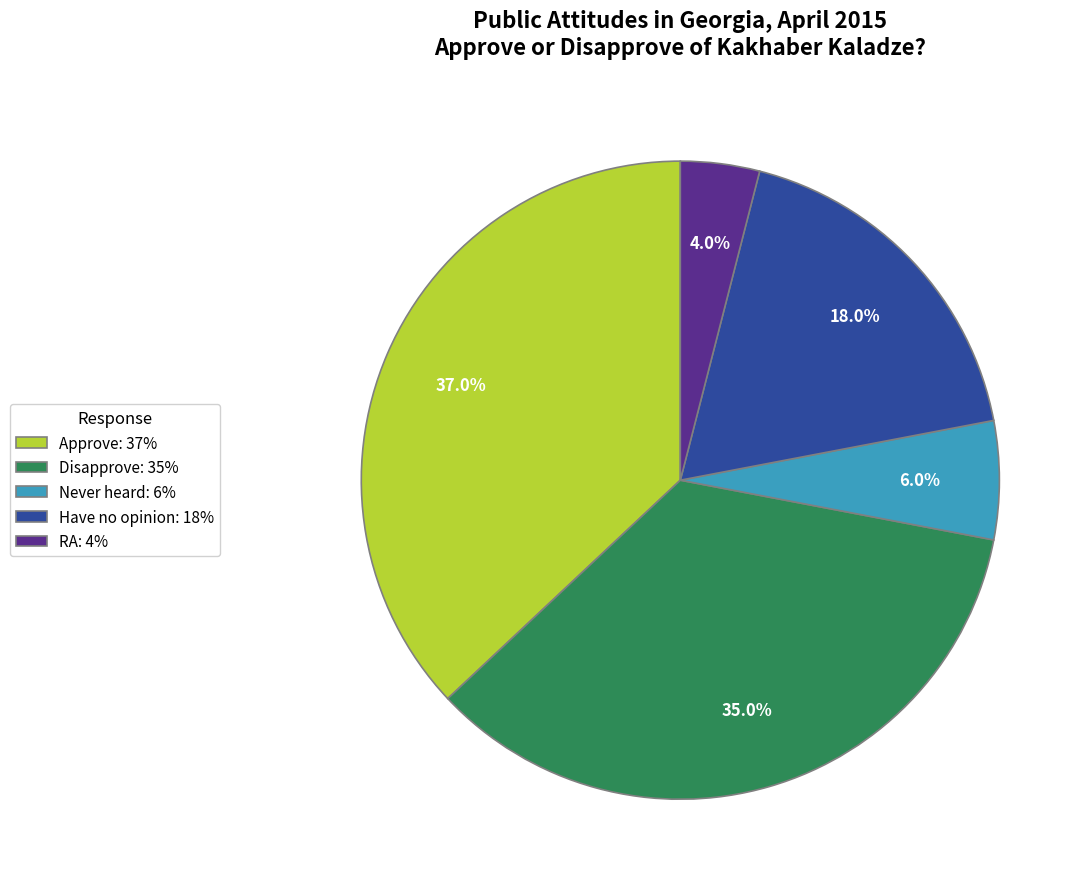

Is it true that RA is 19% of the pie?

False